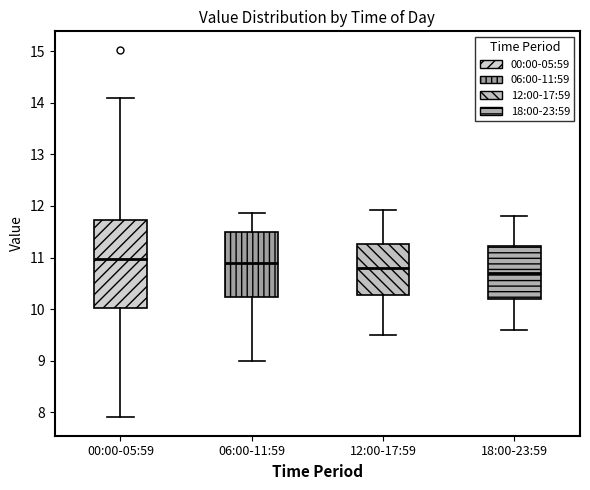

Which box's median line is the lowest?

18:00-23:59